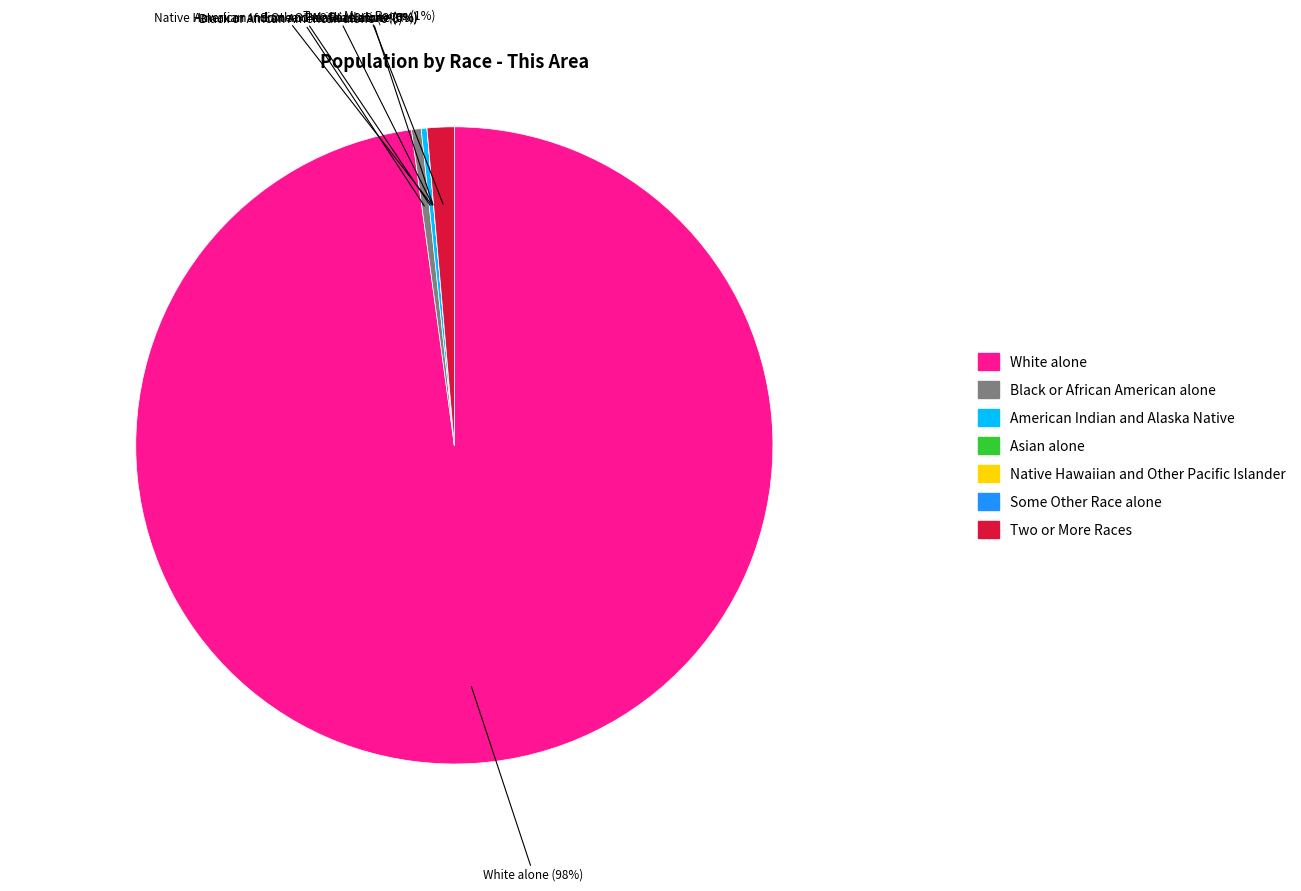

Which category has the biggest portion of the pie?

White alone